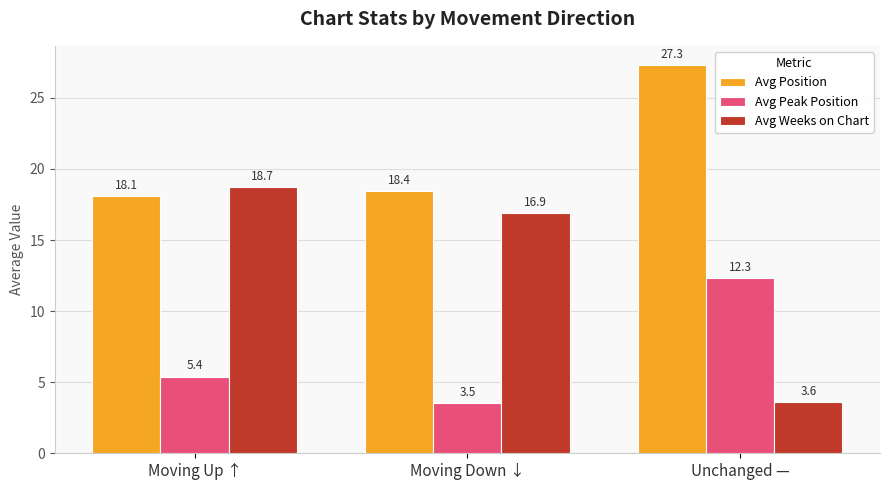

At which category is the sum across all series the highest?

Unchanged —